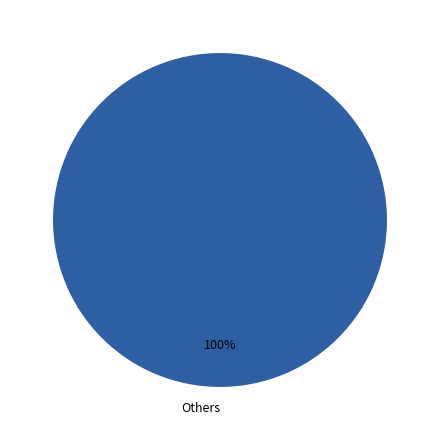

True or false: Others accounts for 100% of the total.

True